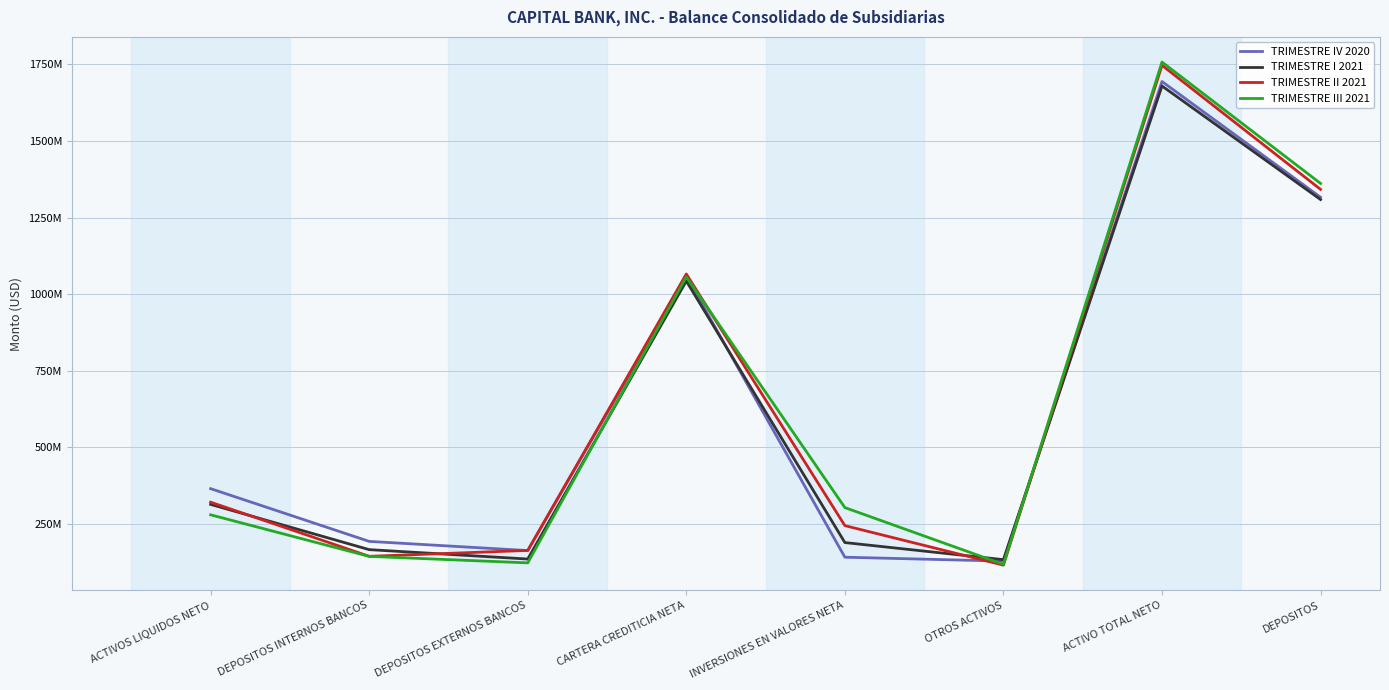

Is this an area chart (filled region under the line)?

No